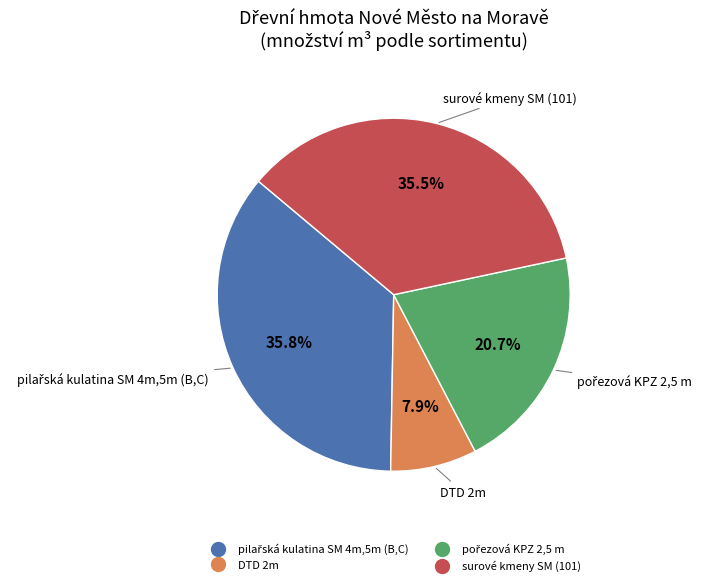

Which has a higher value, DTD 2m or surové kmeny SM (101)?

surové kmeny SM (101)